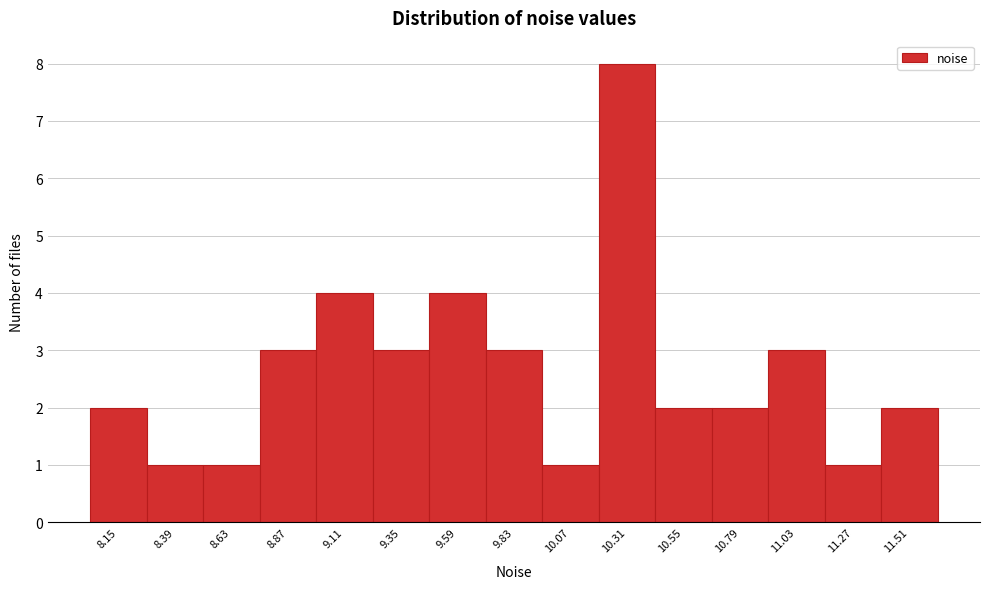

Reading left to right, what are all the values shown in this chart?

2	1	1	3	4	3	4	3	1	8	2	2	3	1	2